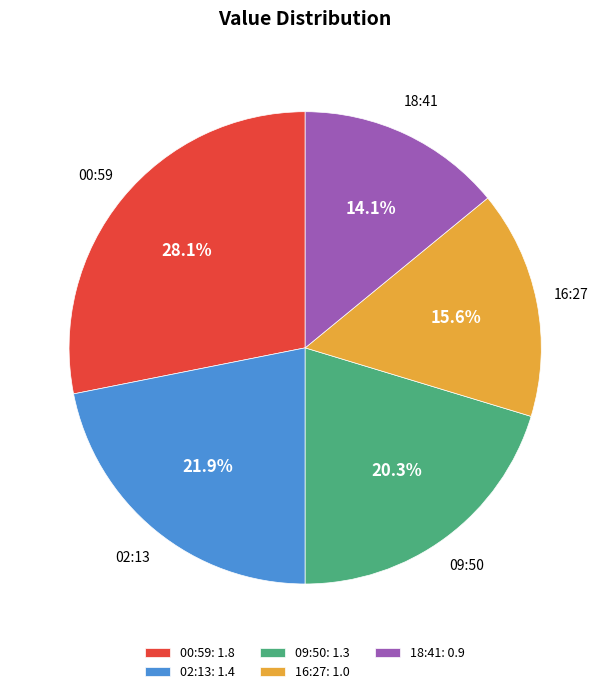

How much of the chart is everything except 16:27?

84.4%